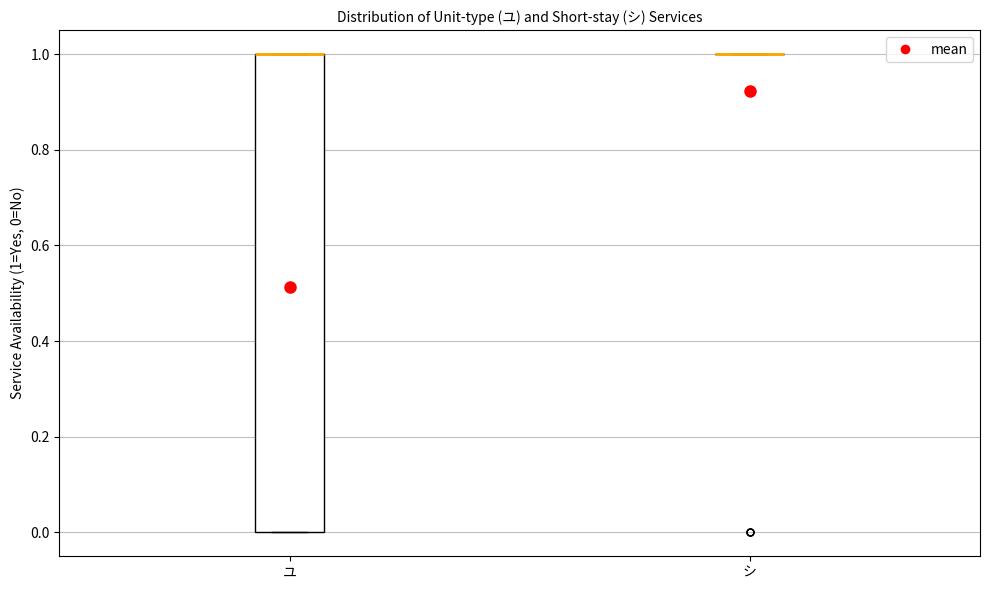

Reading left to right, read every box against the y-axis: the position of its median line, the range the box covers, and the ends of its whiskers. The values are not printed on the chart, so give them approximately, as read against the axis.

ユ: median 1 (drawn on the box's upper edge), box 0 to 1, whiskers 0 to 1
シ: box collapsed to a line at 1, whiskers 1 to 1